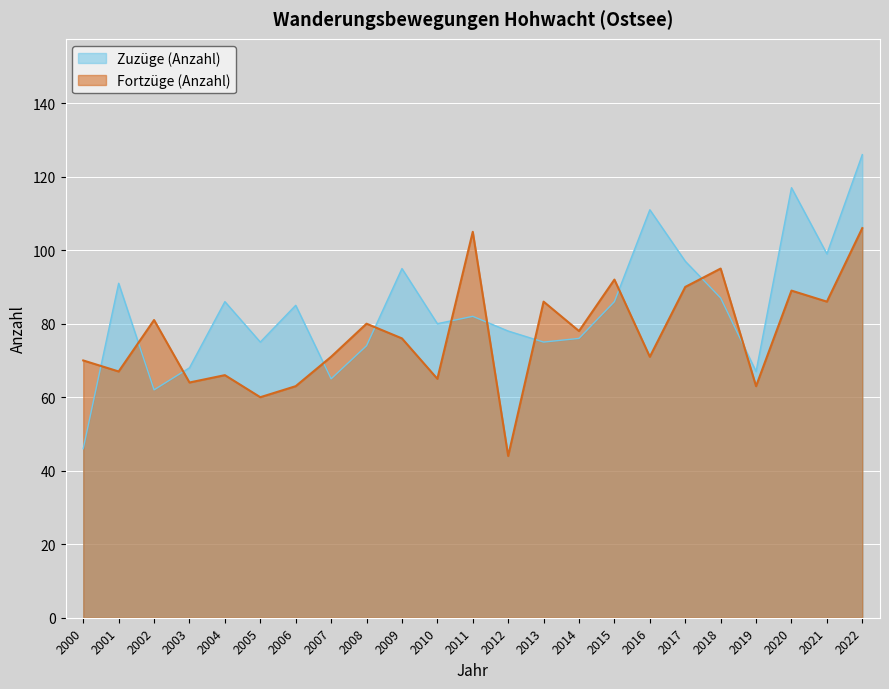

What is the spread (max minus min) of values at 2012?

34